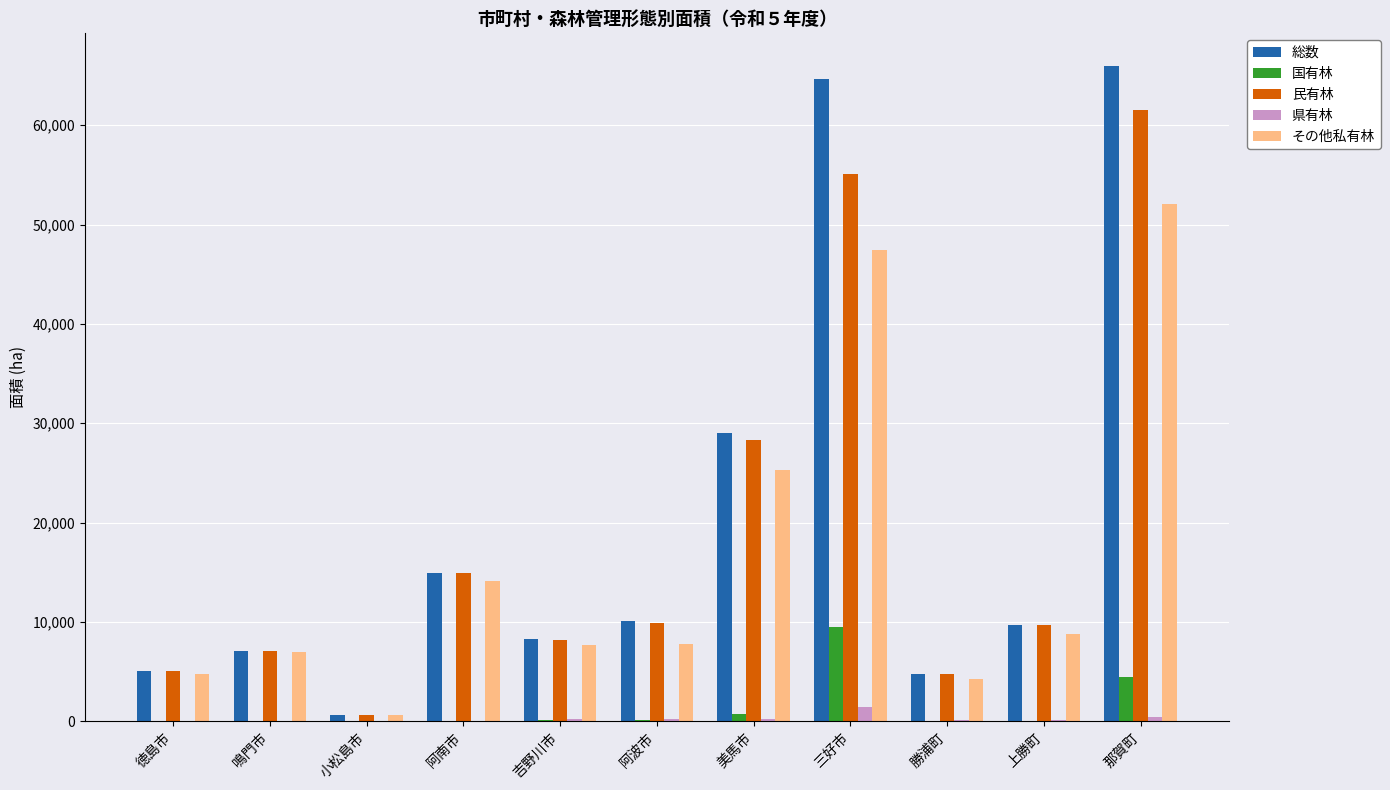

Between 阿南市 and 美馬市, which series saw the biggest shift?

総数